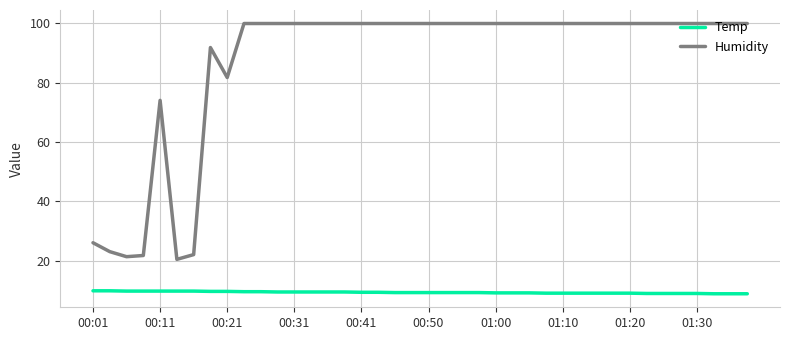

What is the difference between the maximum and minimum values in the Temp series?

1.0